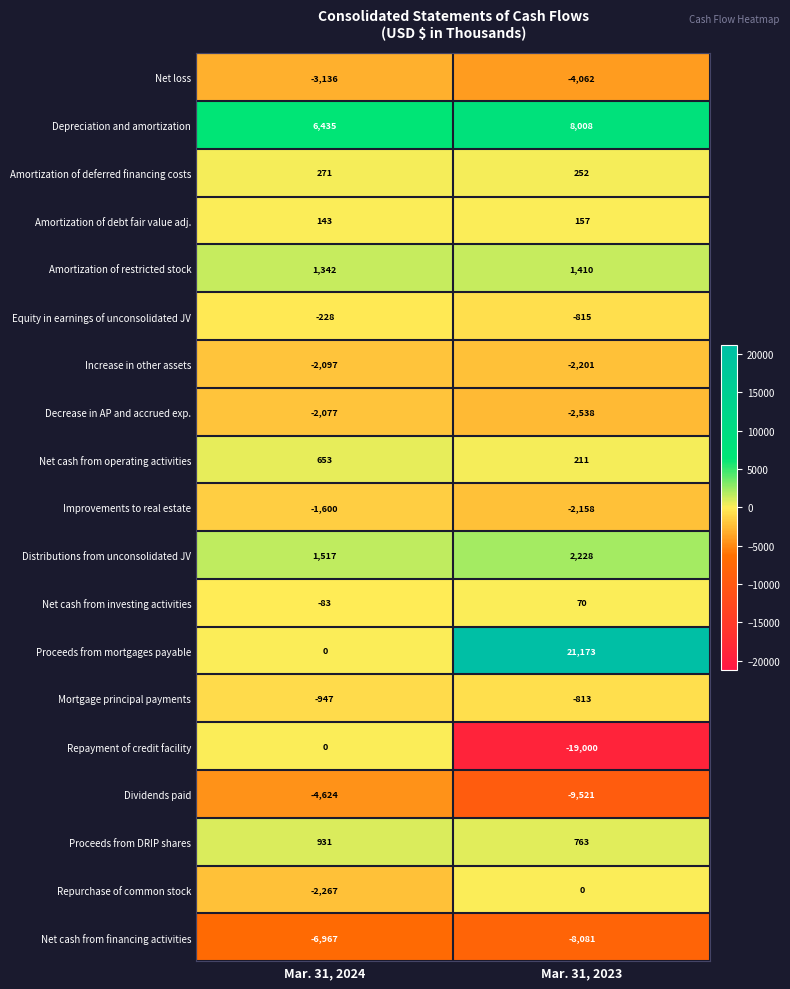

Is it true that Proceeds from mortgages payable equals 11550 at Mar. 31, 2024?

False